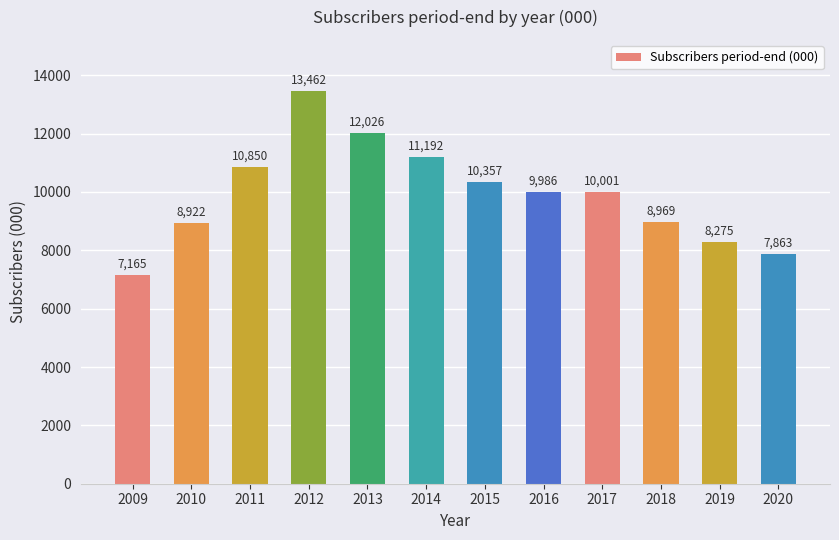

What is the maximum value shown in the chart?

13462